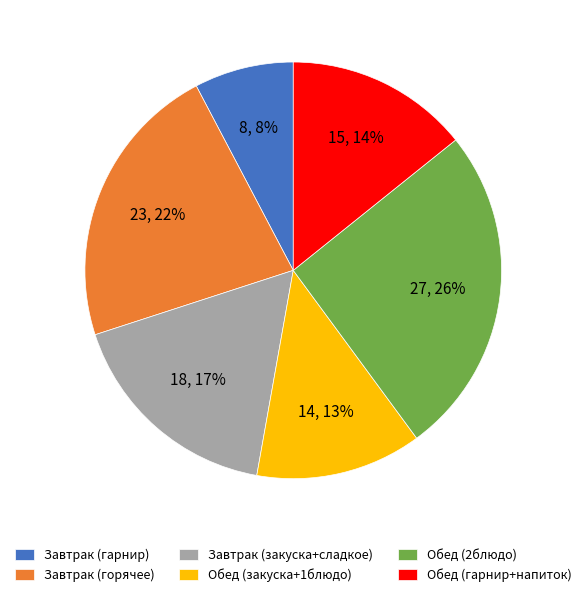

To the nearest percent, what is the combined percentage of Обед (2блюдо) and Завтрак (горячее)?

48%